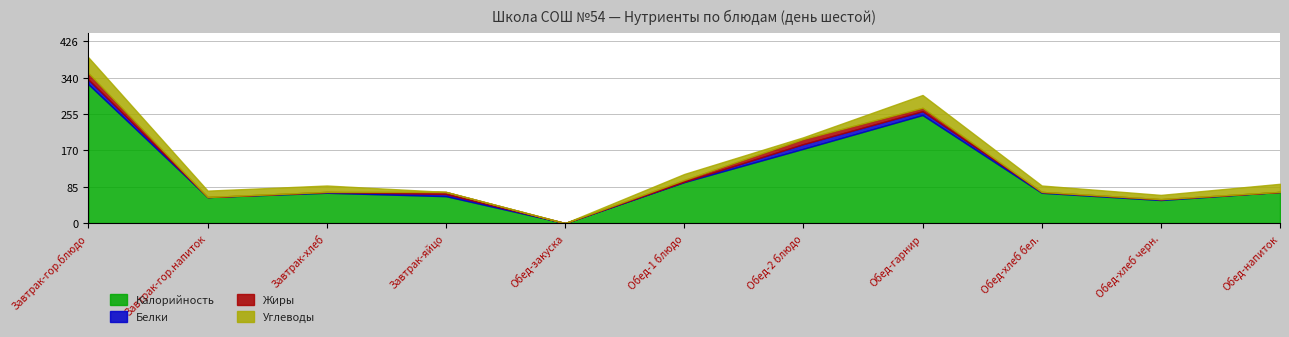

At which category does the chart reach its minimum across all series?

Обед-закуска